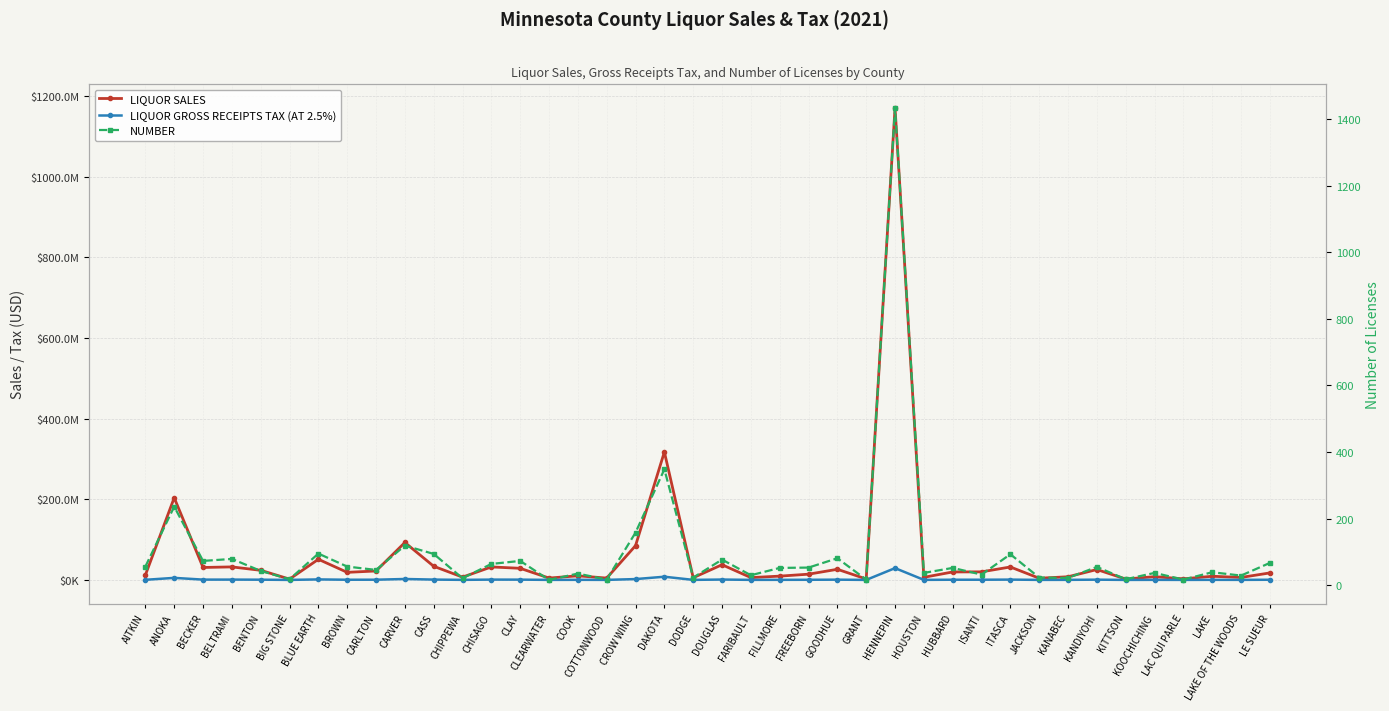

Is the value of LIQUOR GROSS RECEIPTS TAX (AT 2.5%) at BECKER greater than the value of NUMBER at JACKSON?

Yes